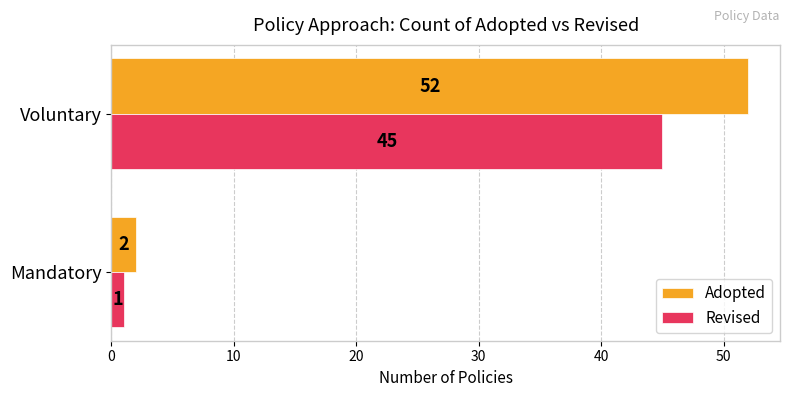

List the series in order of their peak value, highest first.

Adopted, Revised